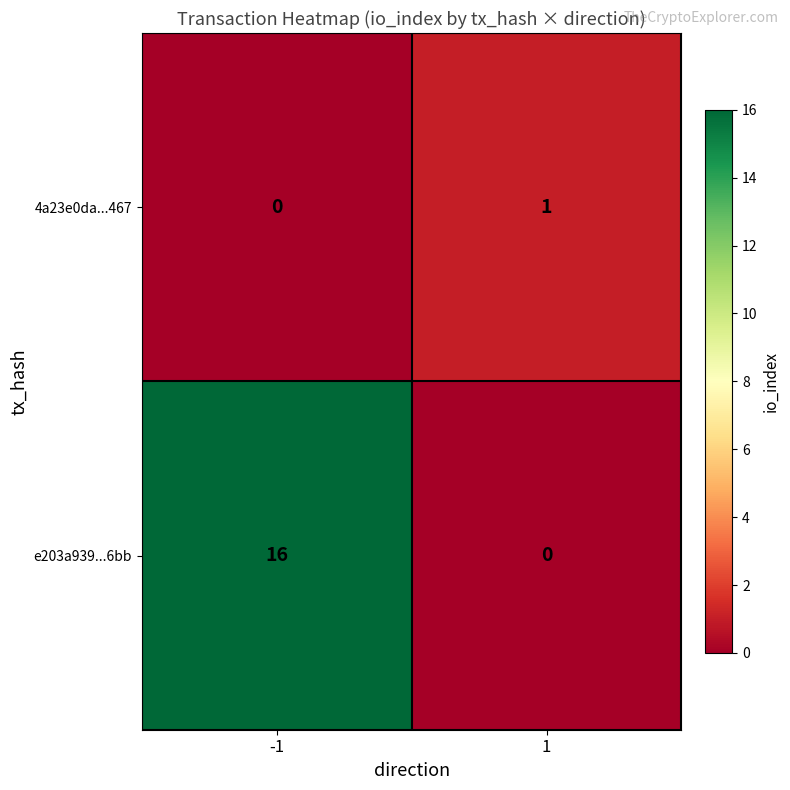

What is the highest value of the e203a939...6bb series?

16